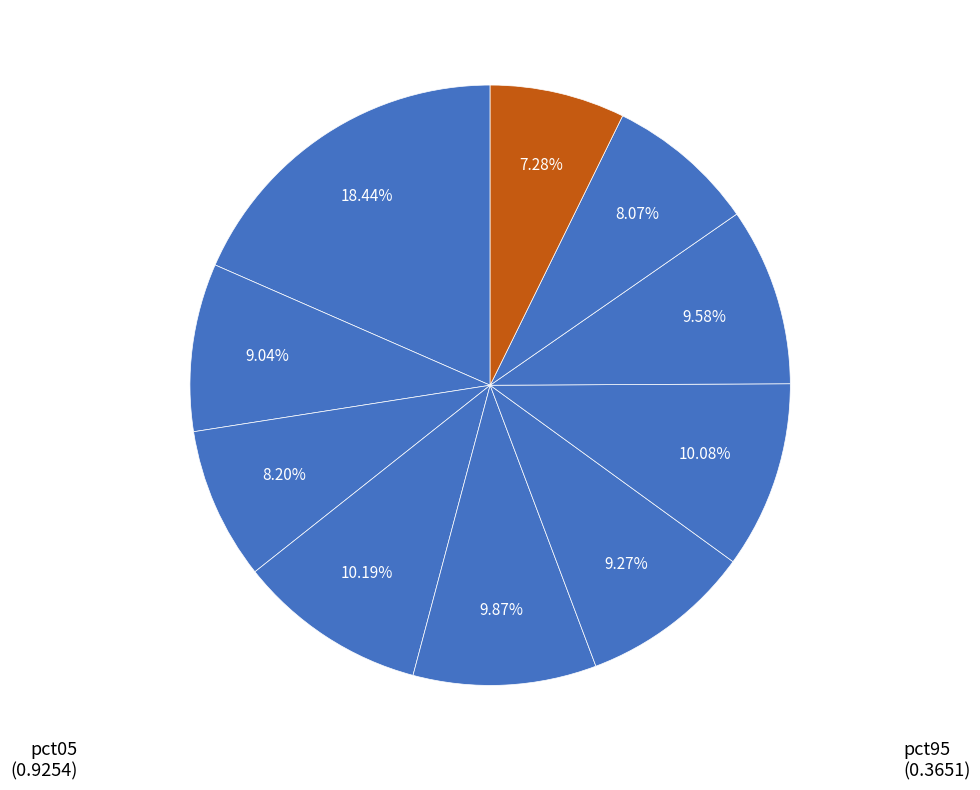

Is there a majority slice in this chart?

No